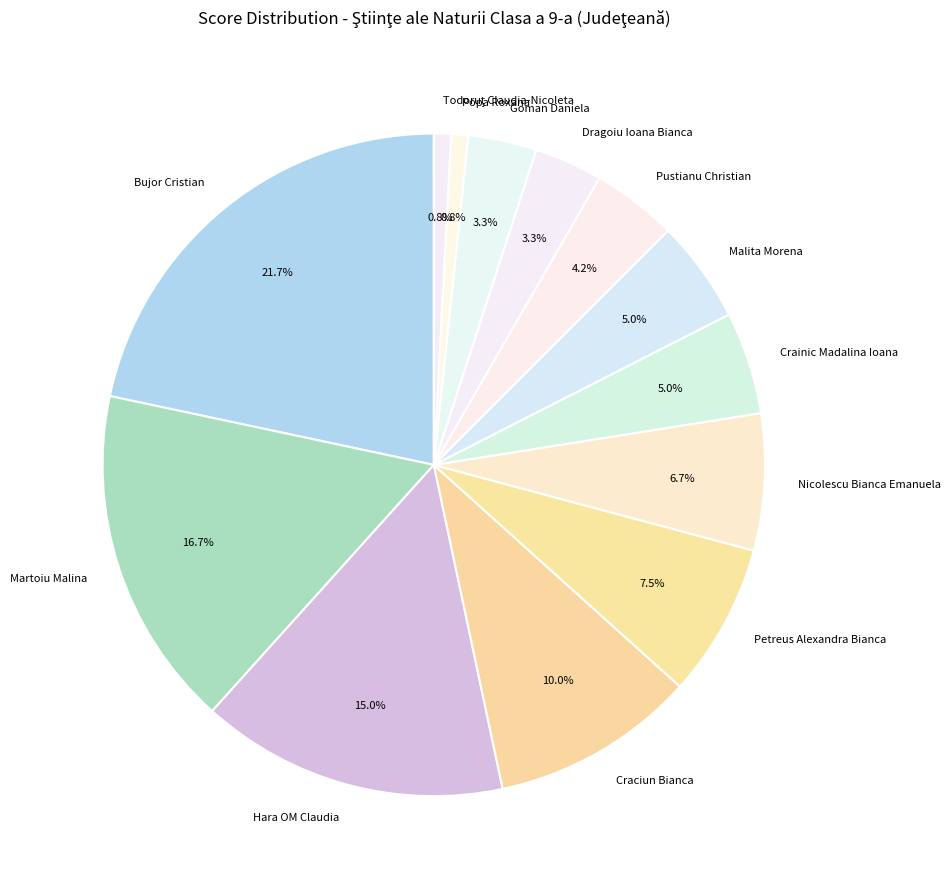

To the nearest percent, what is the difference between the largest and smallest slice percentages?

21%